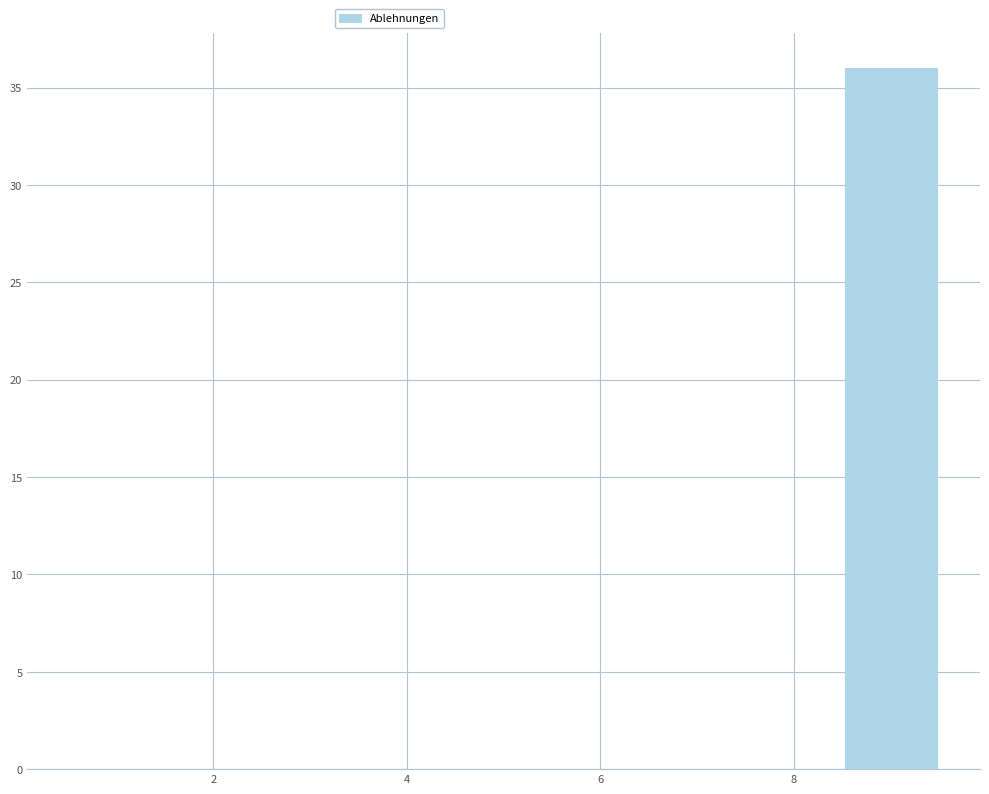

What is the height of the bar covering 8.5 to 9.5 on the x-axis? Neither the bar edges nor the heights are printed on the chart, so give them approximately, as read against the axes.

36